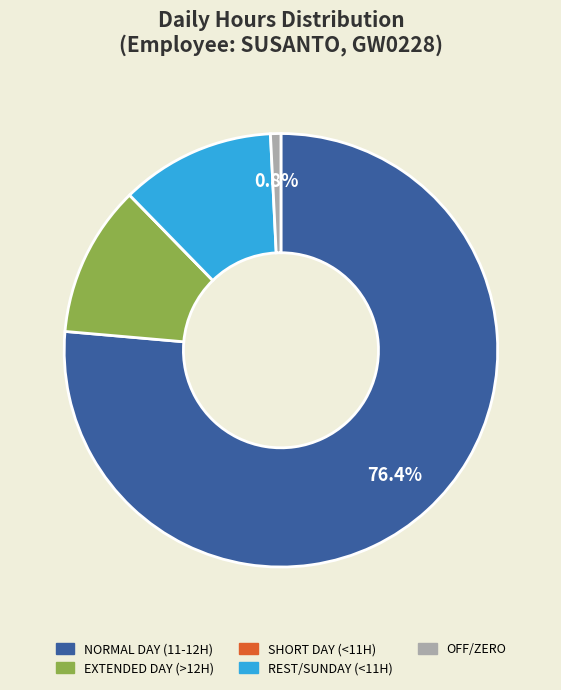

Does any single category account for the majority?

Yes